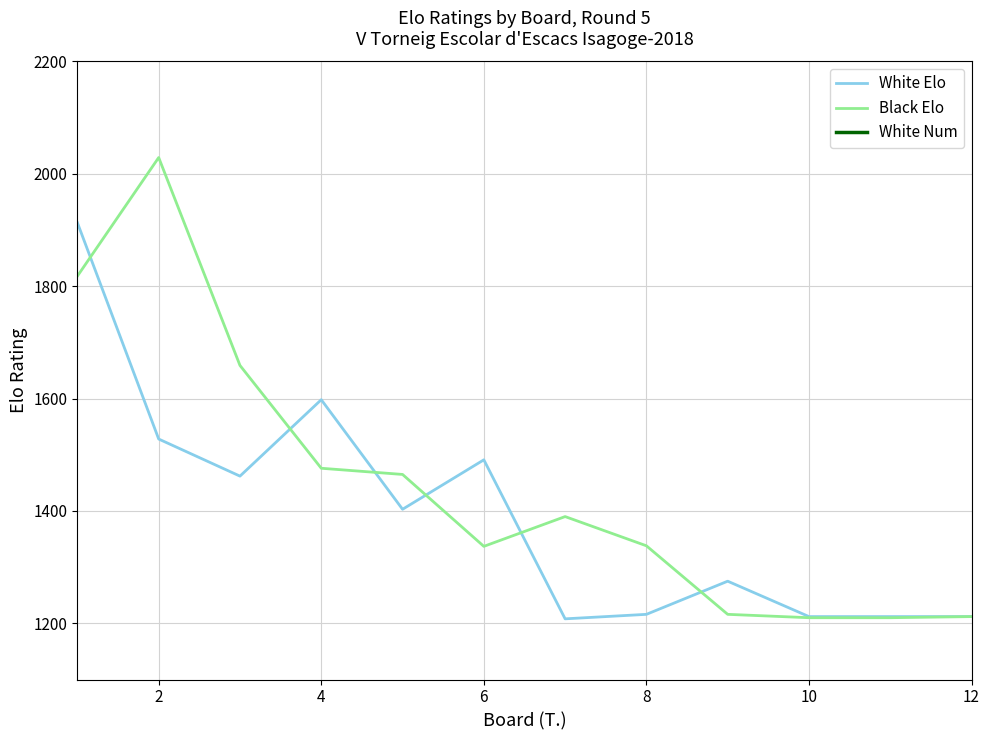

How many lines are shown in the chart?

3